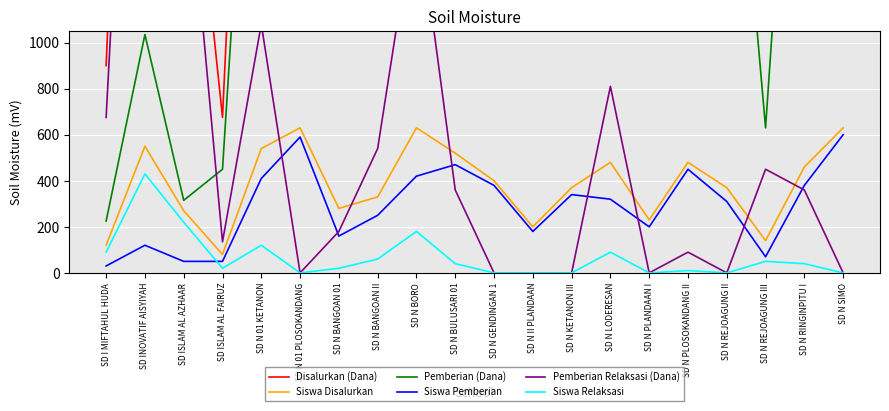

Reading right to left, extract all data points from this chart.

Disalurkan (Dana): 5130	3825	1260	3105	3960	1935	3825	3285	1755	3240	4140	5355	2745	2385	5175	4275	675	2295	4905	900
Siswa Disalurkan: 630	460	140	370	480	230	480	370	200	400	520	630	330	280	630	540	80	270	550	120
Pemberian (Dana): 4860	3105	630	2565	3690	1665	2385	3015	1575	3105	3690	3465	2025	1305	4815	3105	450	315	1035	225
Siswa Pemberian: 600	380	70	310	450	200	320	340	180	380	470	420	250	160	590	410	50	50	120	30
Pemberian Relaksasi (Dana): 0	360	450	0	90	0	810	0	0	0	360	1620	540	180	0	1080	135	1980	3870	675
Siswa Relaksasi: 0	40	50	0	10	0	90	0	0	0	40	180	60	20	0	120	20	220	430	90